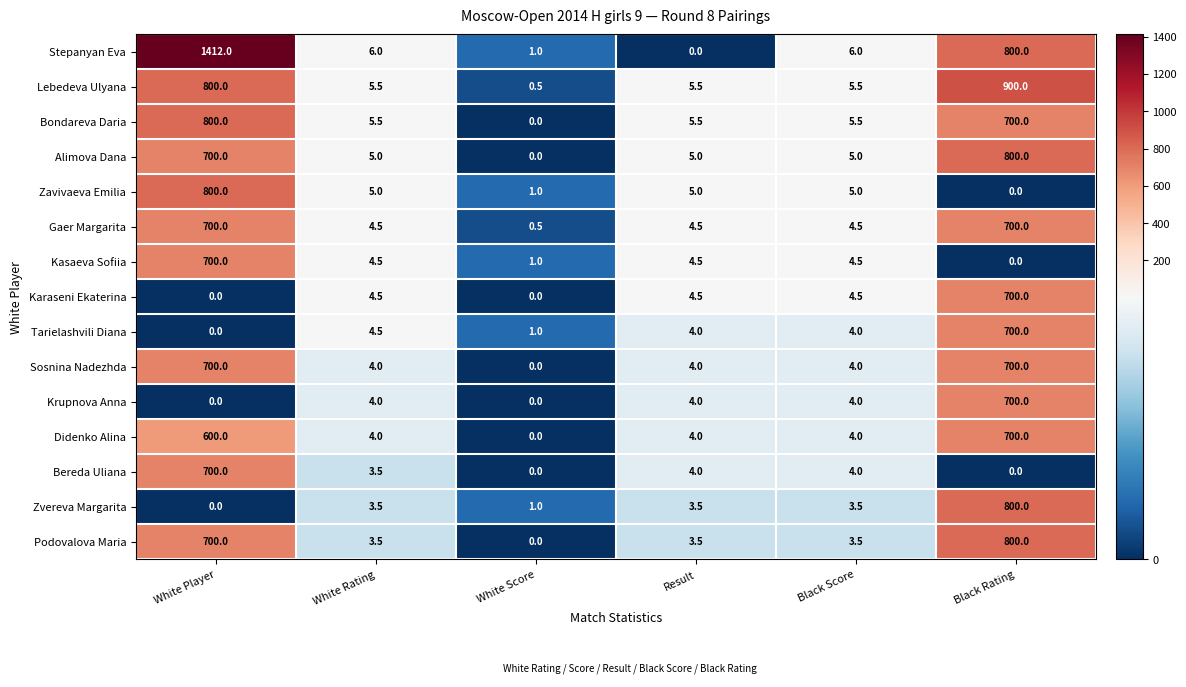

What is the sum of the Zvereva Margarita values at Result and White Score?

4.5